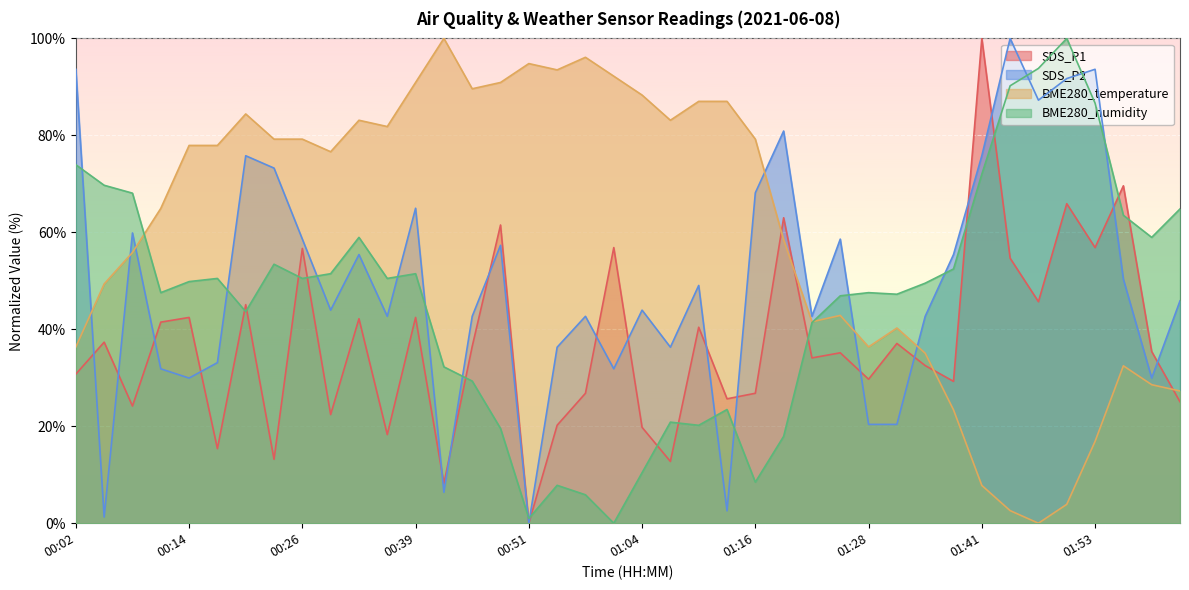

Reading left to right, extract all data points from this chart.

SDS_P1: 30.8	37.3	24.2	41.5	42.4	15.4	45.1	13.2	56.7	22.4	42.2	18.3	42.4	8.2	36.5	61.5	0.0	20.2	26.8	56.9	19.8	12.7	40.4	25.7	26.8	63.0	34.1	35.1	29.7	37.1	32.5	29.3	100.0	54.7	45.7	65.9	56.9	69.6	35.4	25.0
SDS_P2: 93.6	1.3	59.9	31.8	29.9	33.1	75.8	73.2	58.6	43.9	55.4	42.7	65.0	6.4	42.7	57.3	0.0	36.3	42.7	31.8	43.9	36.3	49.0	2.5	68.2	80.9	42.7	58.6	20.4	20.4	42.7	55.4	75.8	100.0	87.3	91.7	93.6	50.3	29.9	45.9
BME280_temperature: 36.4	49.4	55.8	64.9	77.9	77.9	84.4	79.2	79.2	76.6	83.1	81.8	90.9	100.0	89.6	90.9	94.8	93.5	96.1	92.2	88.3	83.1	87.0	87.0	79.2	58.4	41.6	42.9	36.4	40.3	35.1	23.4	7.8	2.6	0.0	3.9	16.9	32.5	28.6	27.3
BME280_humidity: 73.9	69.7	68.1	47.6	49.8	50.5	43.6	53.4	50.5	51.5	59.0	50.5	51.5	32.2	29.3	19.5	1.0	7.8	5.9	0.0	10.4	20.8	20.2	23.5	8.5	17.9	41.4	46.9	47.6	47.2	49.5	52.4	72.0	90.2	93.8	100.0	86.6	63.5	59.0	64.8